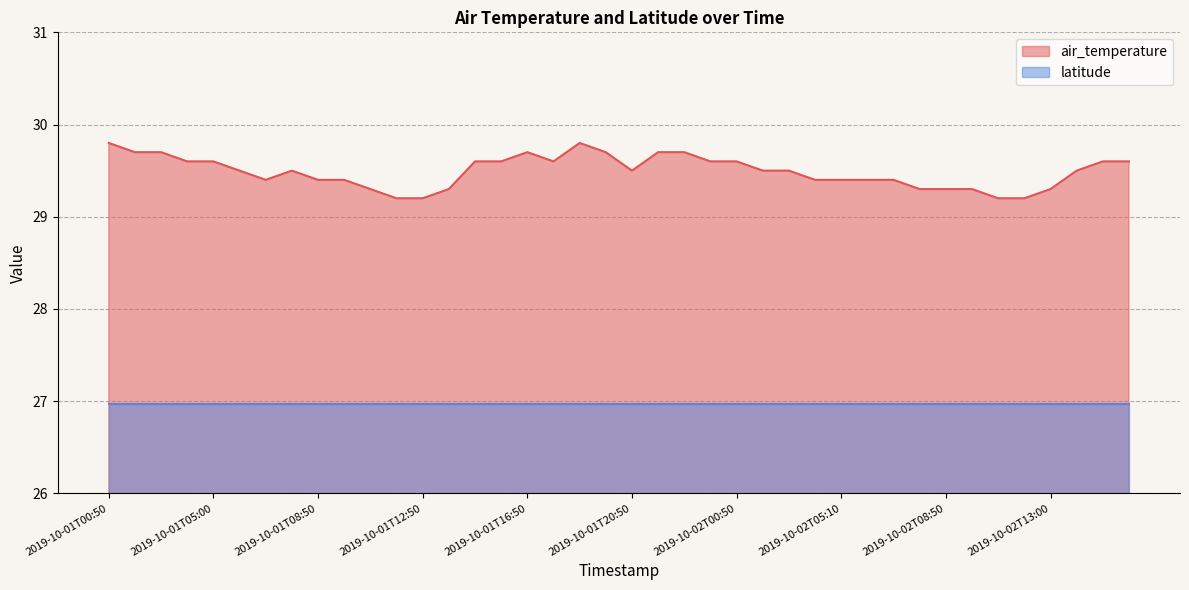

What is the value of the 29th point from the left?

29.4